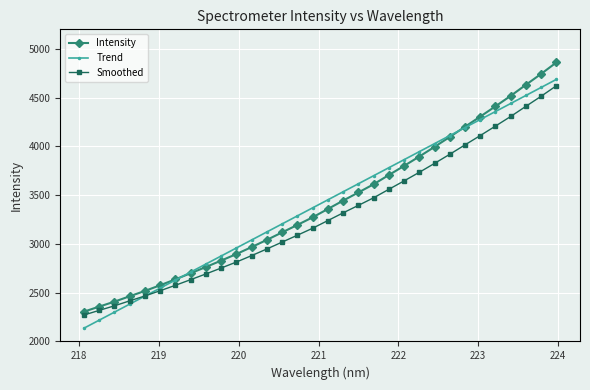

True or false: Intensity and Smoothed intersect in this chart.

False